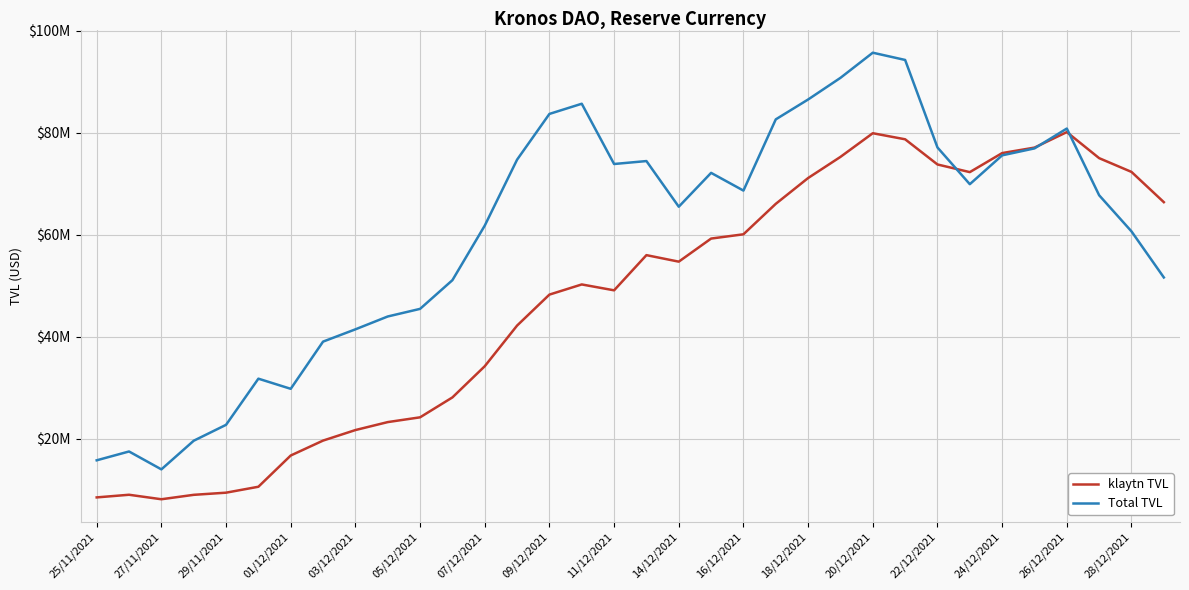

How many interior local valleys does the Total TVL series have?

6